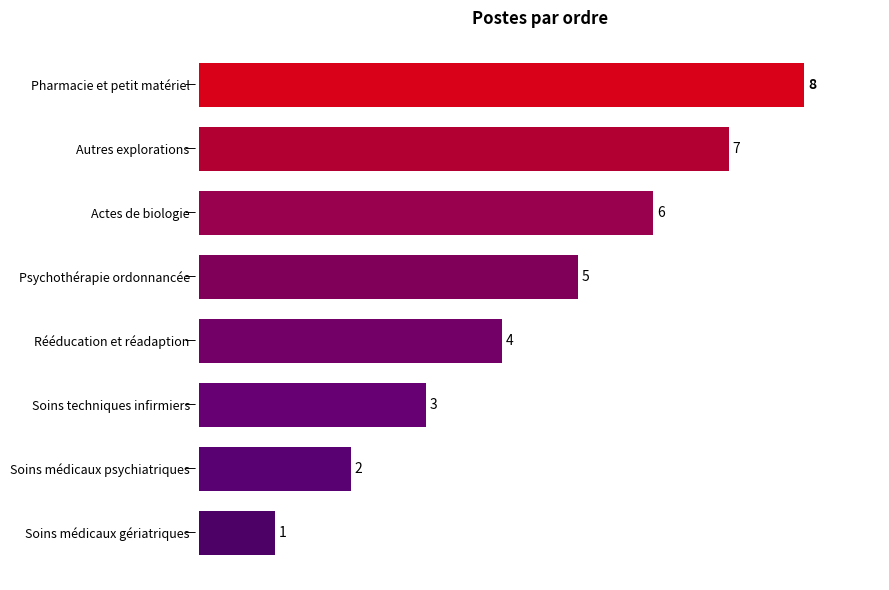

Reading top to bottom, extract all data points from this chart.

8	7	6	5	4	3	2	1